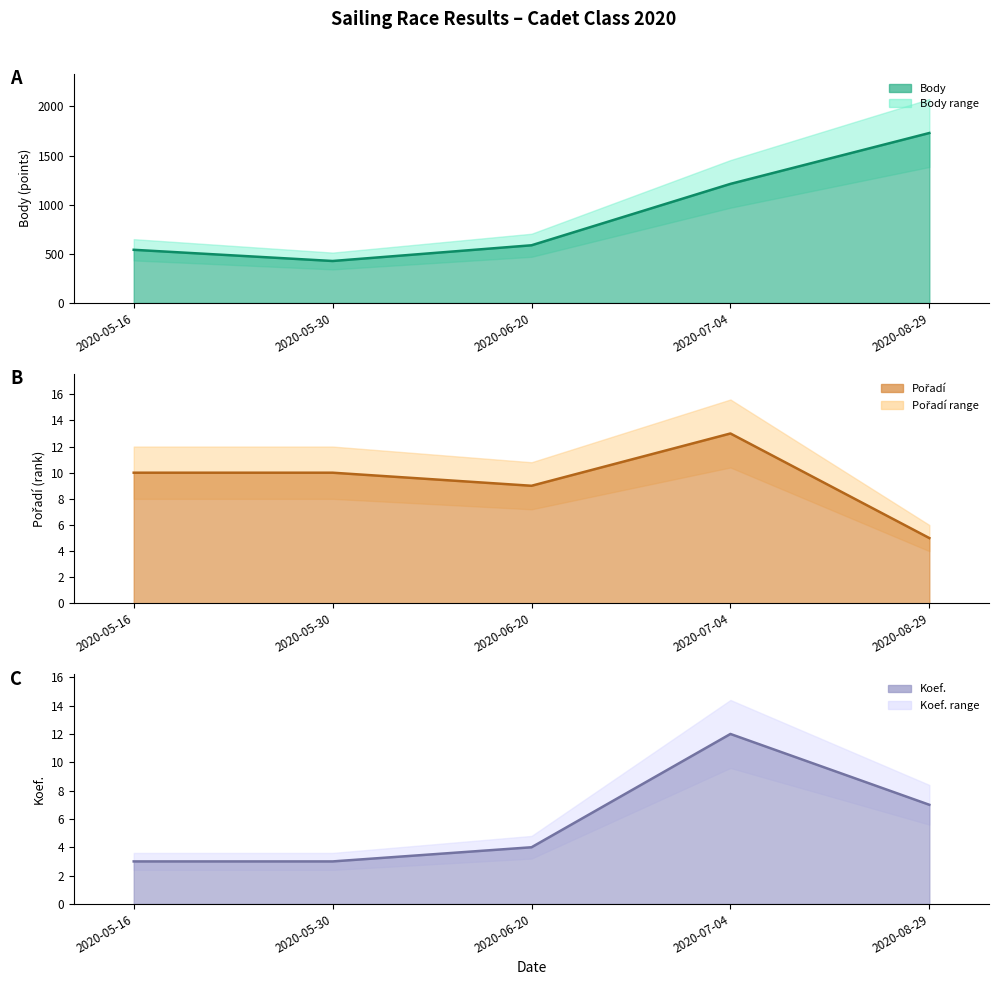

How many lines are shown in the chart?

3